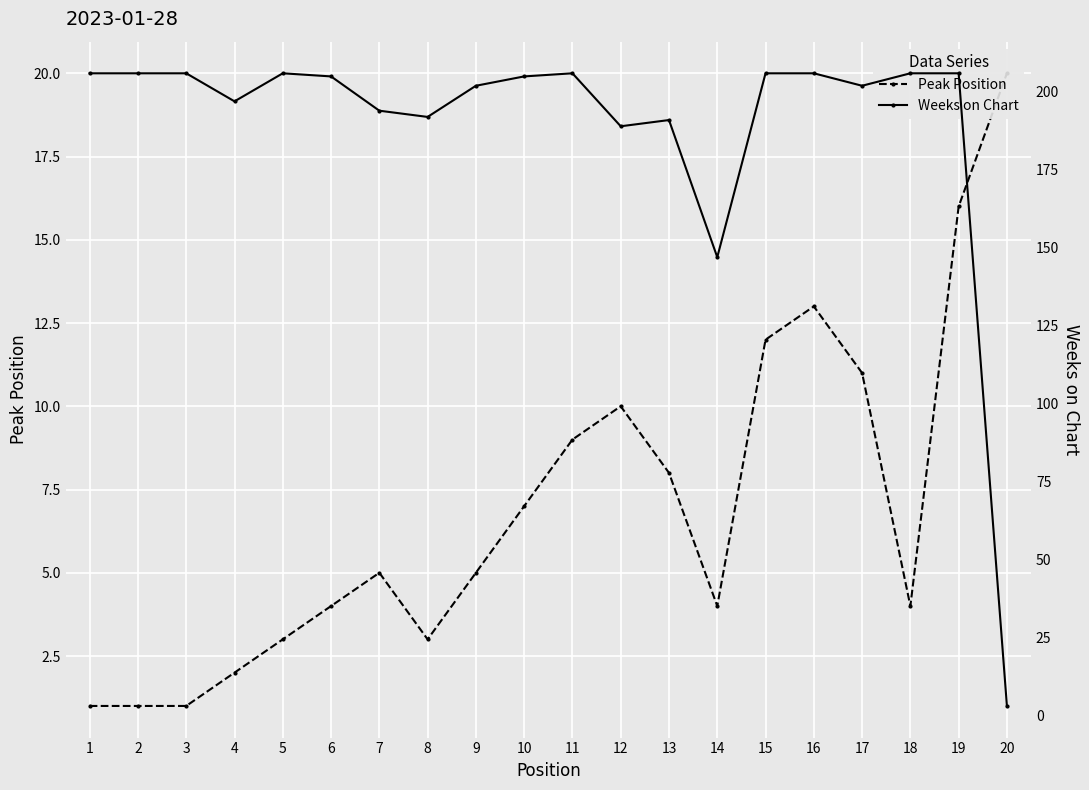

Is the value of Peak Position at 10 greater than the value of Weeks on Chart at 4?

No